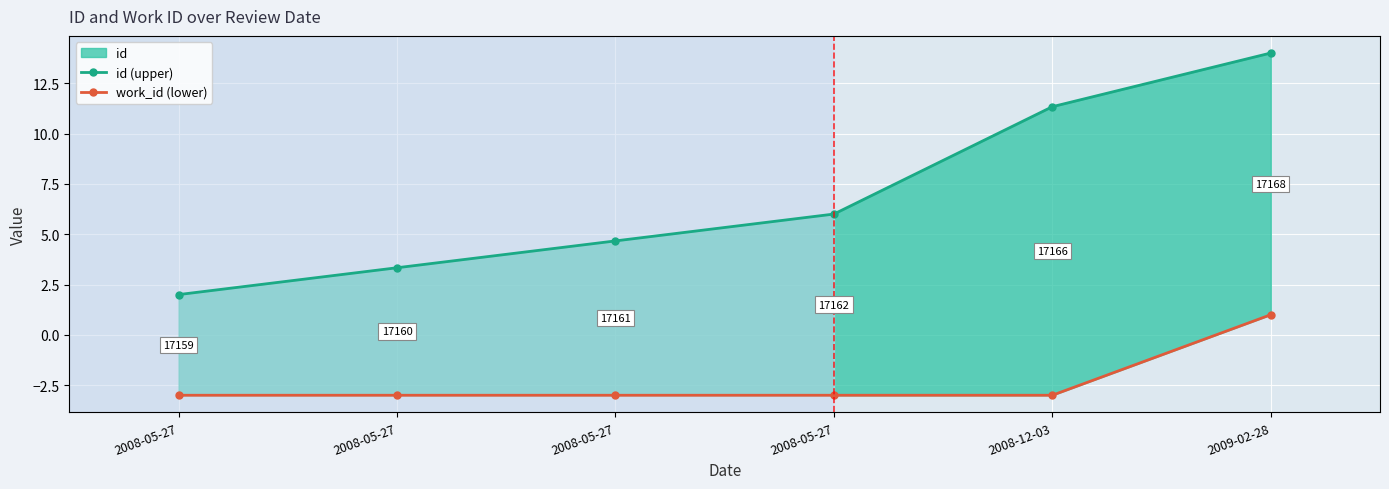

The value of id (upper) at 2008-05-27 is 8.3. True or false?

False